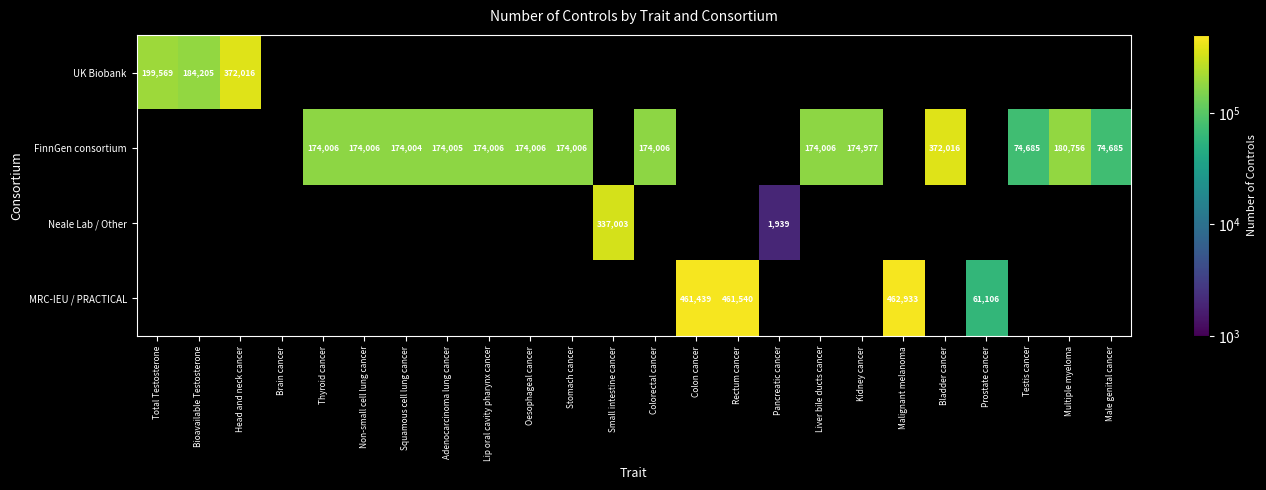

Is it true that FinnGen consortium equals 372016 at Bladder cancer?

True